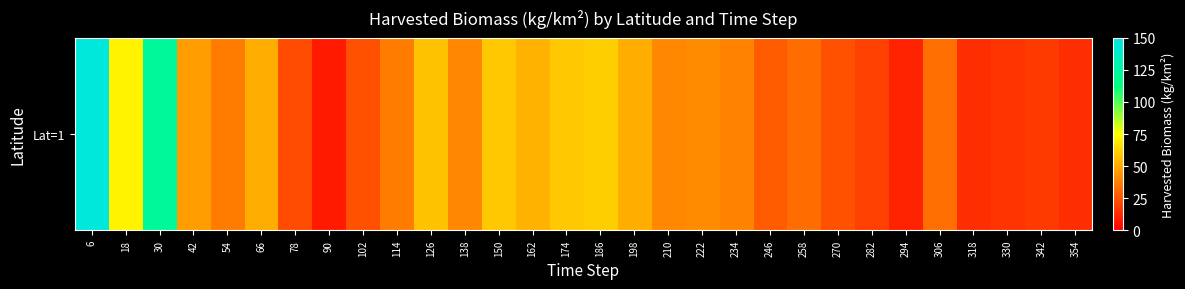

Which category has the highest value across all series?

6